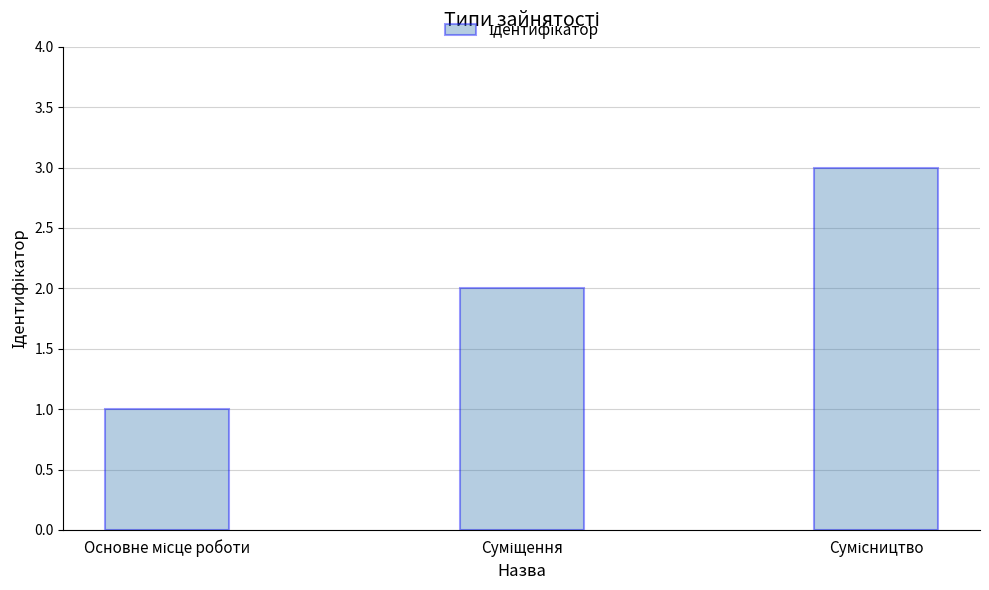

What is the maximum value shown in the chart?

3